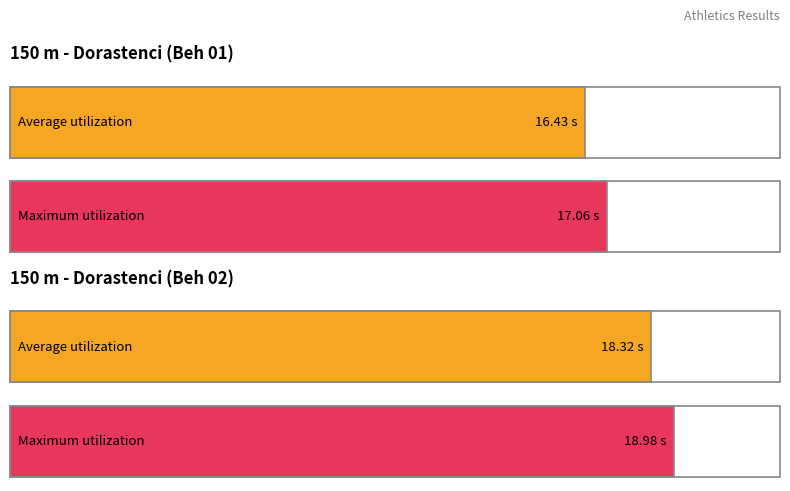

Is it true that Maximum utilization equals 25.7 at Massalkhi Daniel?

False